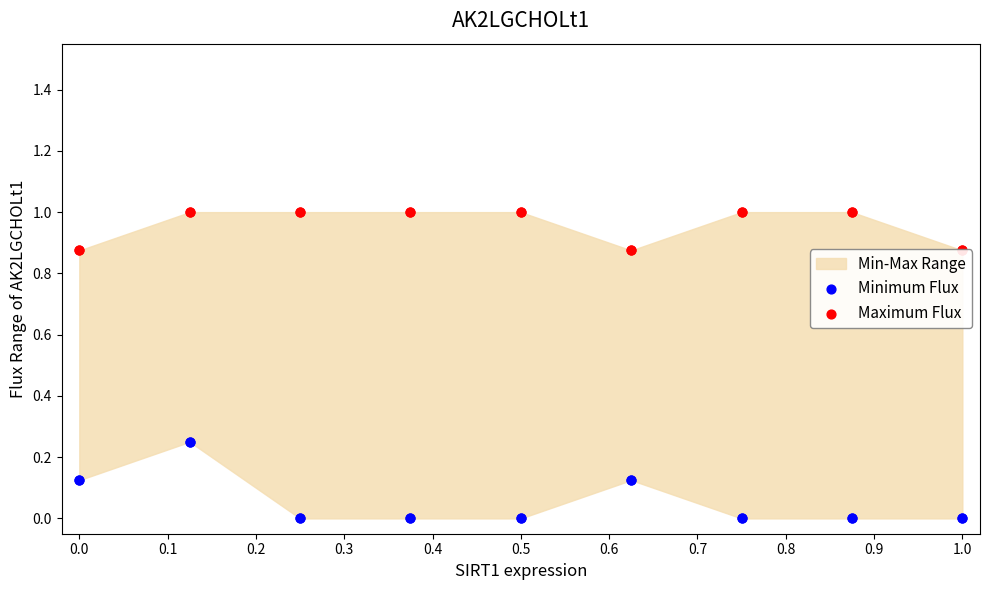

Which series has the widest spread of Y values?

Minimum Flux